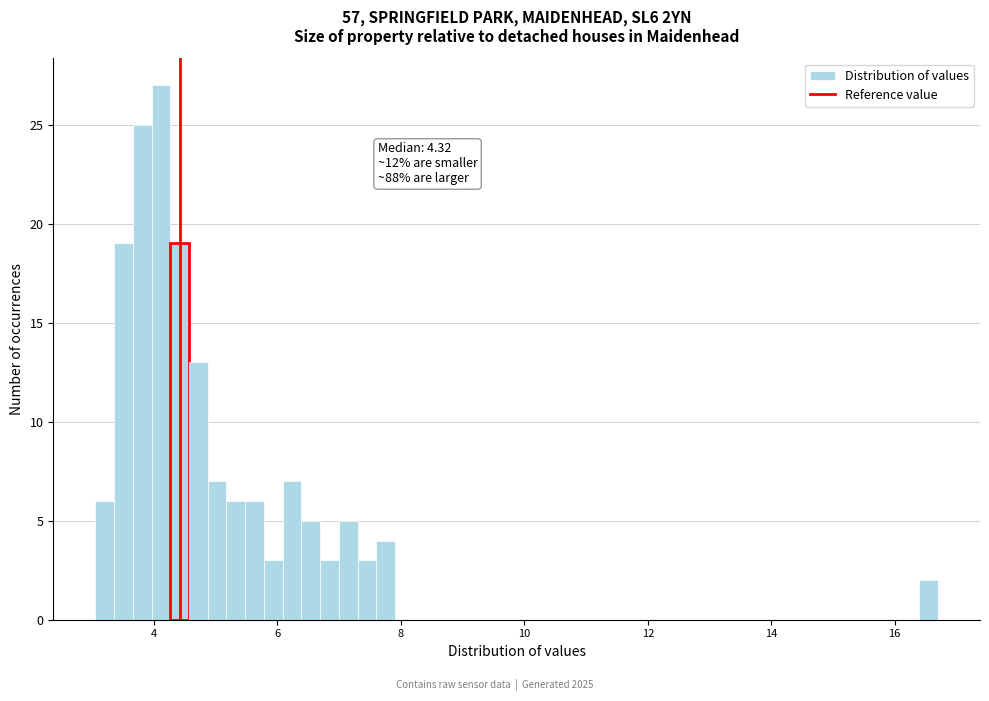

Read against the x-axis, roughly where is the centre of the tallest bar?

4.2